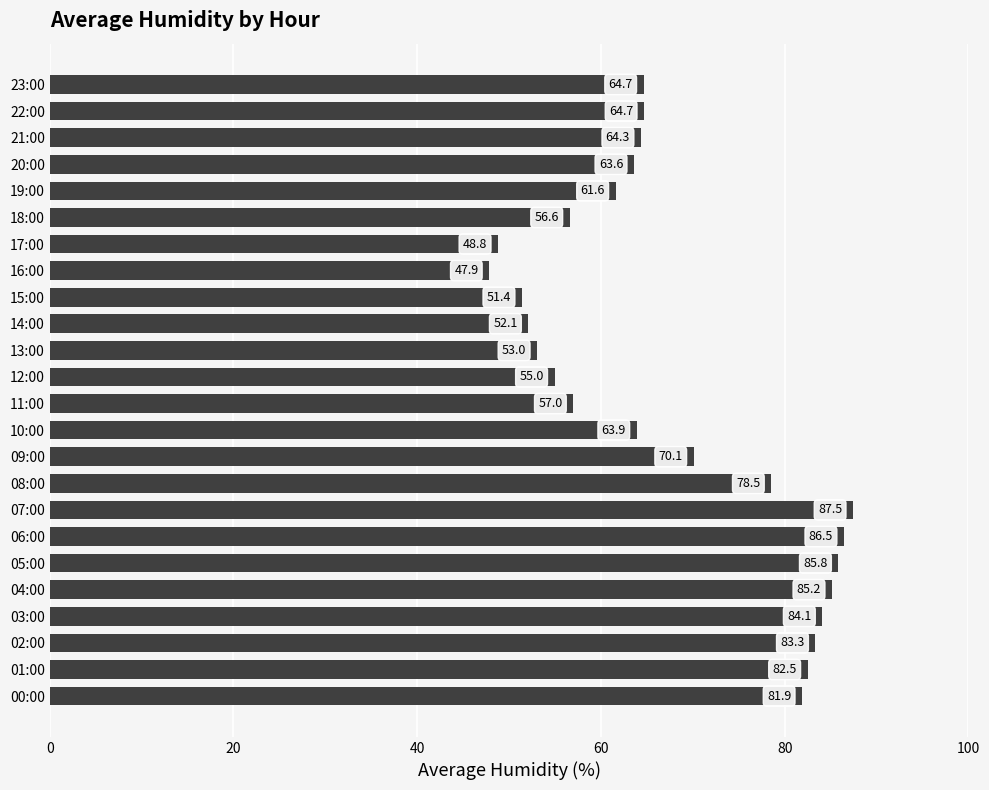

What is the minimum value shown in the chart?

47.9